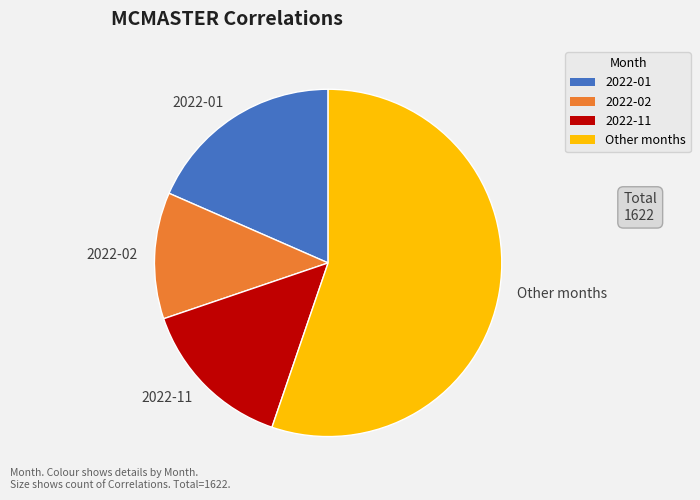

How many segments does this pie chart have?

4